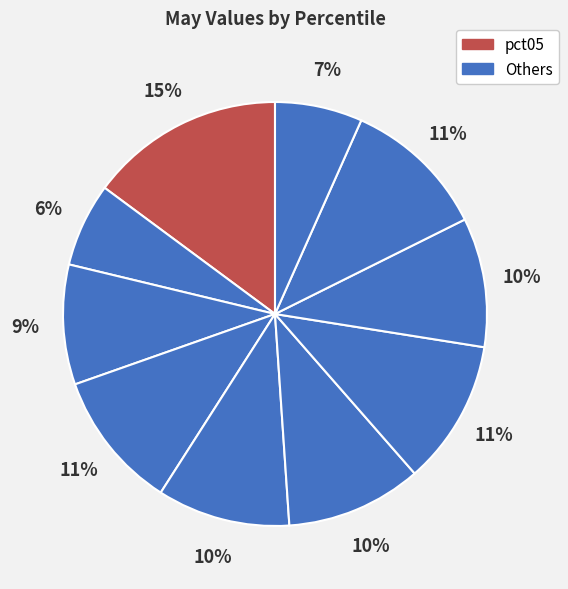

Is there any slice that represents more than half of the pie?

No